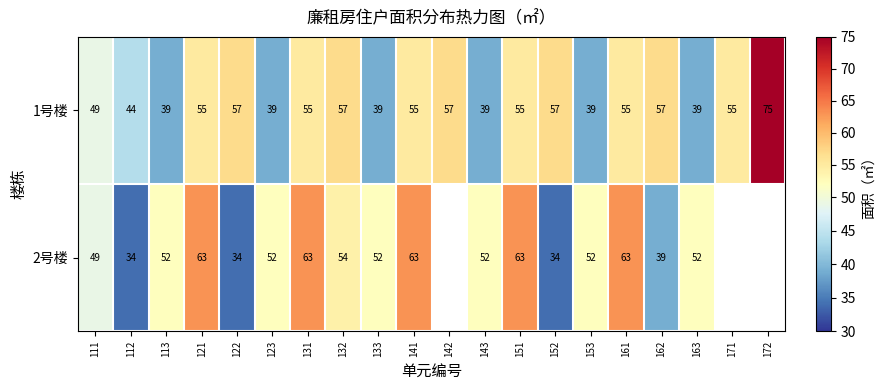

How many categories are shown in the chart?

20